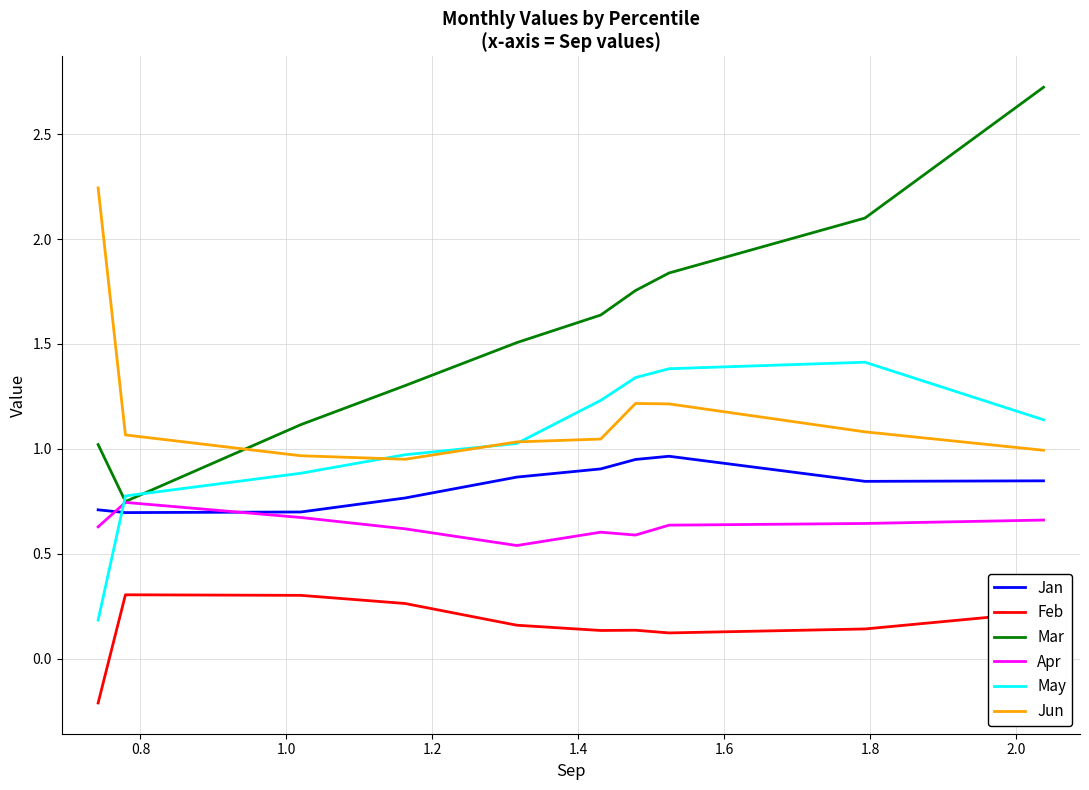

Rank the series by their maximum value, from highest to lowest.

Mar, Jun, May, Jan, Apr, Feb